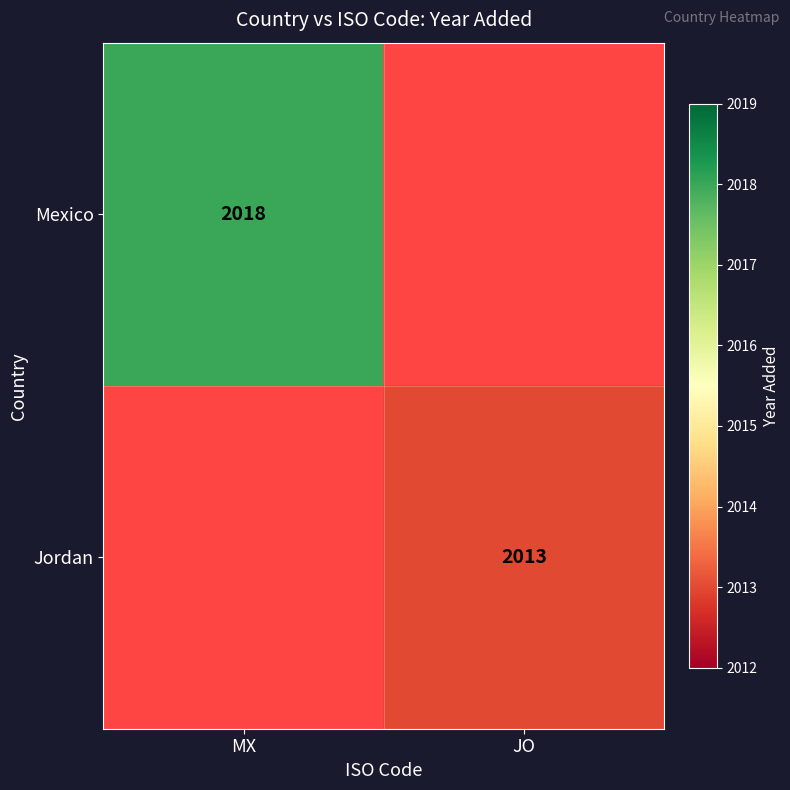

The Mexico series shows 2018 at MX. True or false?

True